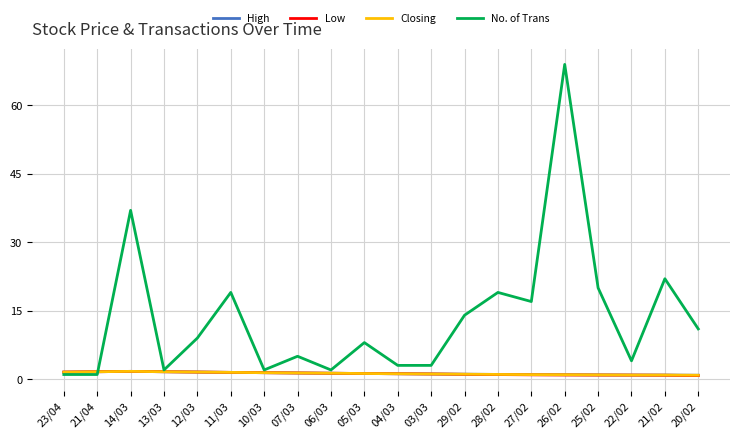

Reading left to right, what are all the values shown in this chart?

High: 1.5	1.6	1.7	1.6	1.5	1.5	1.4	1.3	1.3	1.2	1.2	1.1	1.1	1.0	1.0	1.0	0.9	0.9	0.9	0.8
Low: 1.5	1.6	1.7	1.6	1.5	1.5	1.4	1.3	1.3	1.2	1.2	1.1	1.0	1.0	0.9	0.9	0.9	0.9	0.8	0.8
Closing: 1.5	1.6	1.7	1.6	1.5	1.5	1.4	1.3	1.3	1.2	1.2	1.1	1.1	1.0	1.0	1.0	0.9	0.9	0.9	0.8
No. of Trans: 1.0	1.0	37.0	2.0	9.0	19.0	2.0	5.0	2.0	8.0	3.0	3.0	14.0	19.0	17.0	69.0	20.0	4.0	22.0	11.0